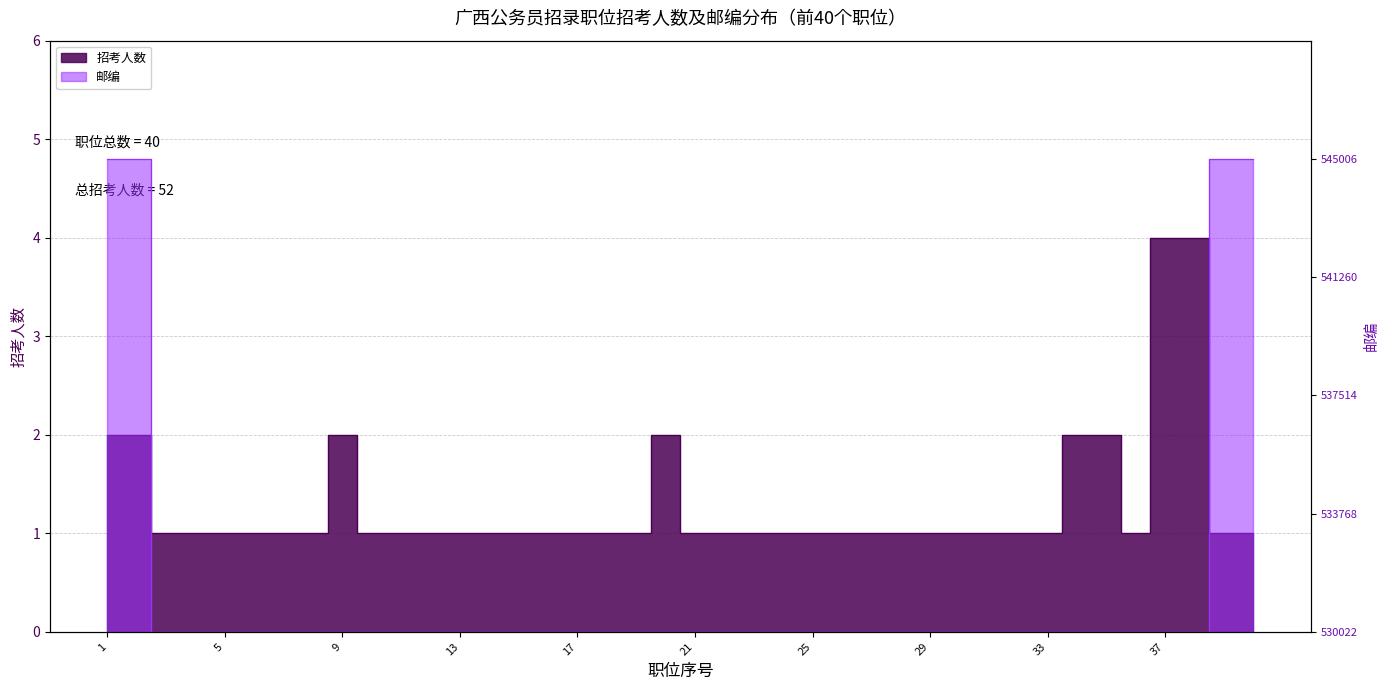

How many lines are shown in the chart?

2